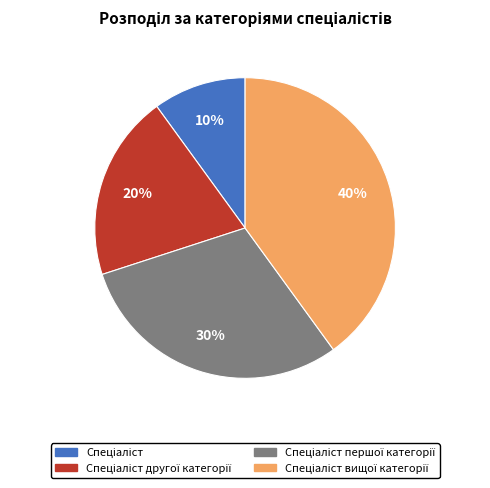

To the nearest percent, what is the average slice percentage?

25%